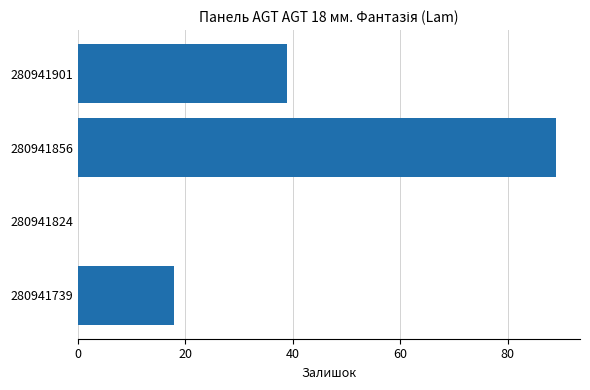

Reading top to bottom, what are all the values shown in this chart?

280941901=39	280941856=89	280941824=0	280941739=18